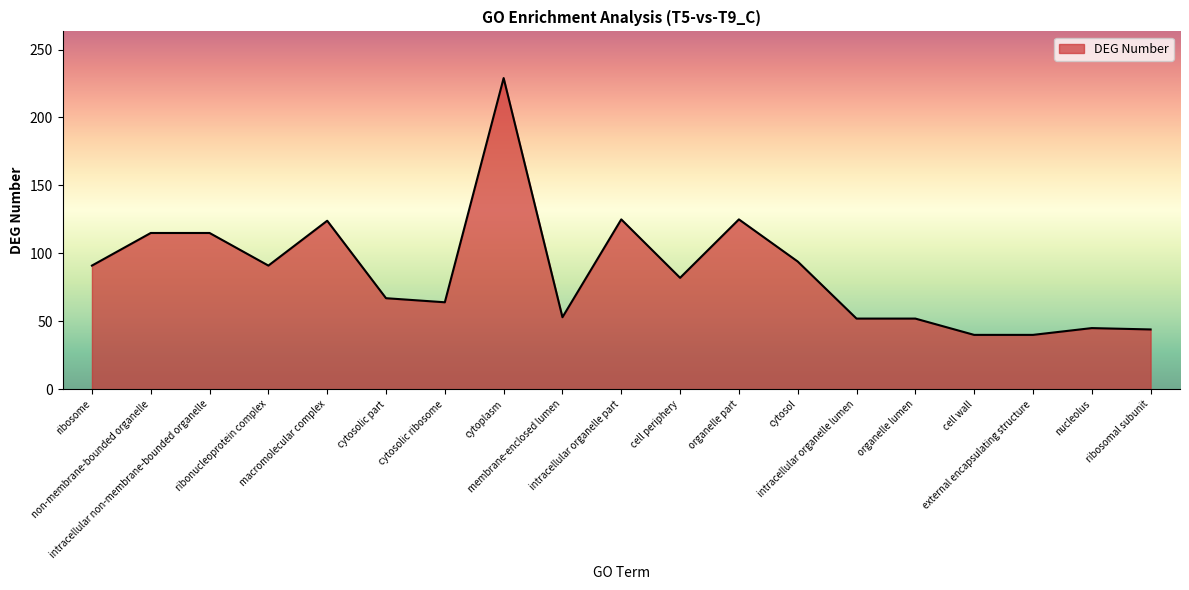

What is the ratio of the value at non-membrane-bounded organelle to the value at organelle part?

0.9